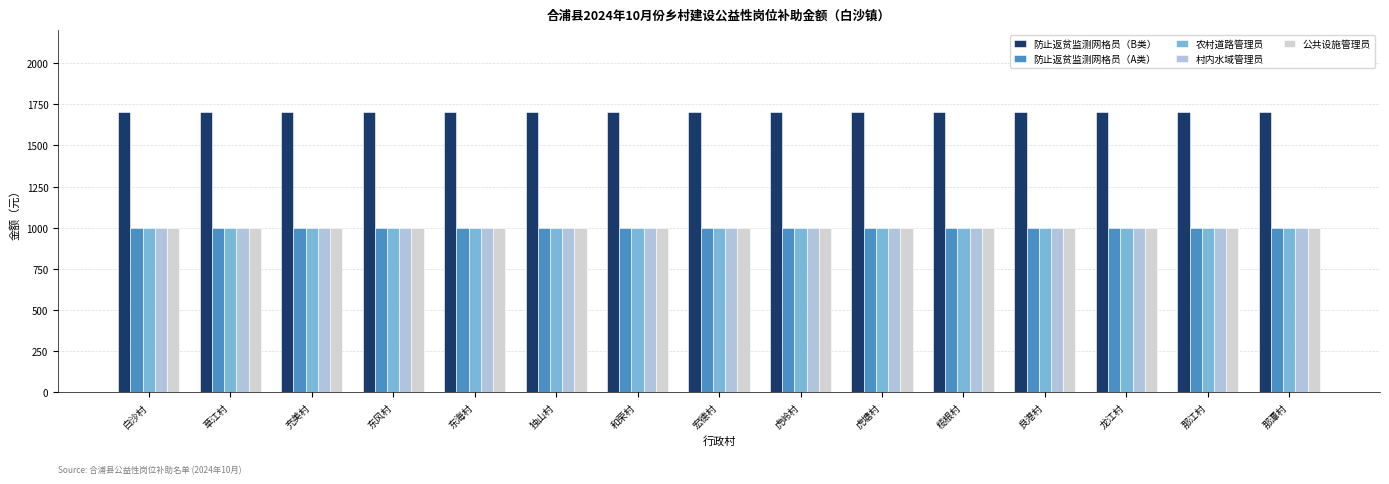

Reading left to right, list all the values displayed in this chart.

防止返贫监测网格员（B类）: 白沙村=1700	草江村=1700	充美村=1700	东风村=1700	东海村=1700	独山村=1700	和荣村=1700	宏德村=1700	虎岭村=1700	虎塘村=1700	榄根村=1700	良港村=1700	龙江村=1700	那江村=1700	那潭村=1700
防止返贫监测网格员（A类）: 白沙村=1000	草江村=1000	充美村=1000	东风村=1000	东海村=1000	独山村=1000	和荣村=1000	宏德村=1000	虎岭村=1000	虎塘村=1000	榄根村=1000	良港村=1000	龙江村=1000	那江村=1000	那潭村=1000
农村道路管理员: 白沙村=1000	草江村=1000	充美村=1000	东风村=1000	东海村=1000	独山村=1000	和荣村=1000	宏德村=1000	虎岭村=1000	虎塘村=1000	榄根村=1000	良港村=1000	龙江村=1000	那江村=1000	那潭村=1000
村内水域管理员: 白沙村=1000	草江村=1000	充美村=1000	东风村=1000	东海村=1000	独山村=1000	和荣村=1000	宏德村=1000	虎岭村=1000	虎塘村=1000	榄根村=1000	良港村=1000	龙江村=1000	那江村=1000	那潭村=1000
公共设施管理员: 白沙村=1000	草江村=1000	充美村=1000	东风村=1000	东海村=1000	独山村=1000	和荣村=1000	宏德村=1000	虎岭村=1000	虎塘村=1000	榄根村=1000	良港村=1000	龙江村=1000	那江村=1000	那潭村=1000